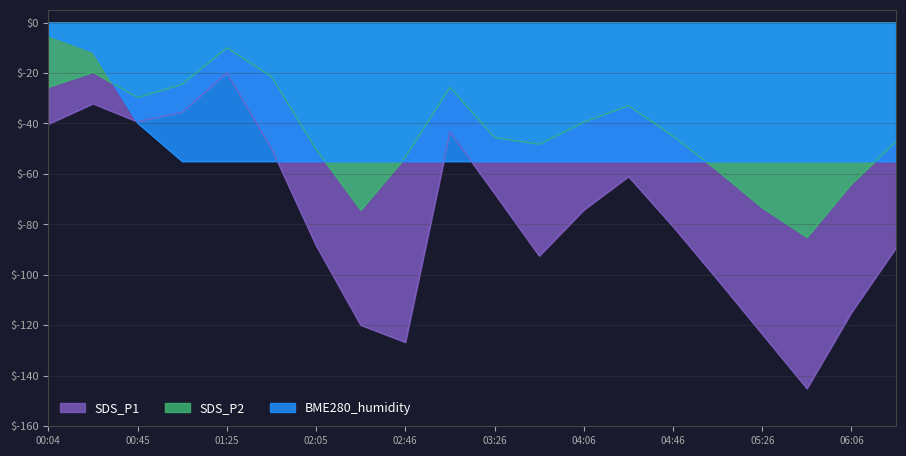

What is the sum of the SDS_P1 values at 00:25 and 06:06?

-146.9